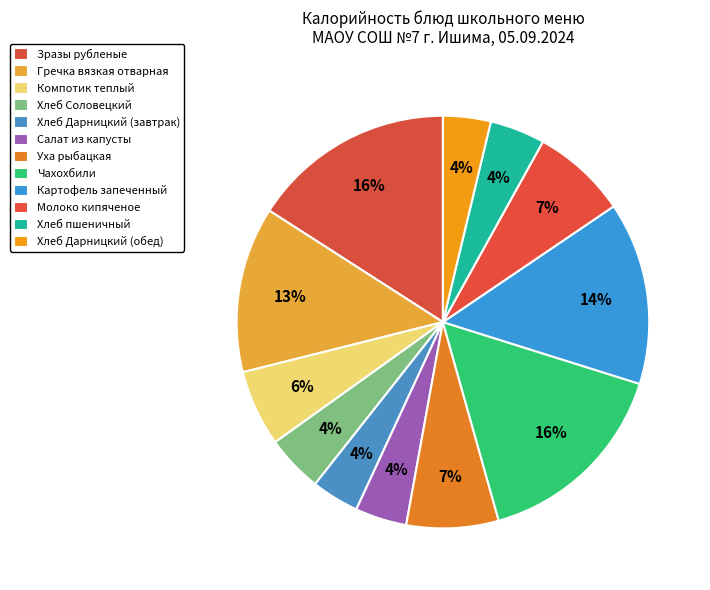

Does Салат из капусты account for over 50% of the chart?

No